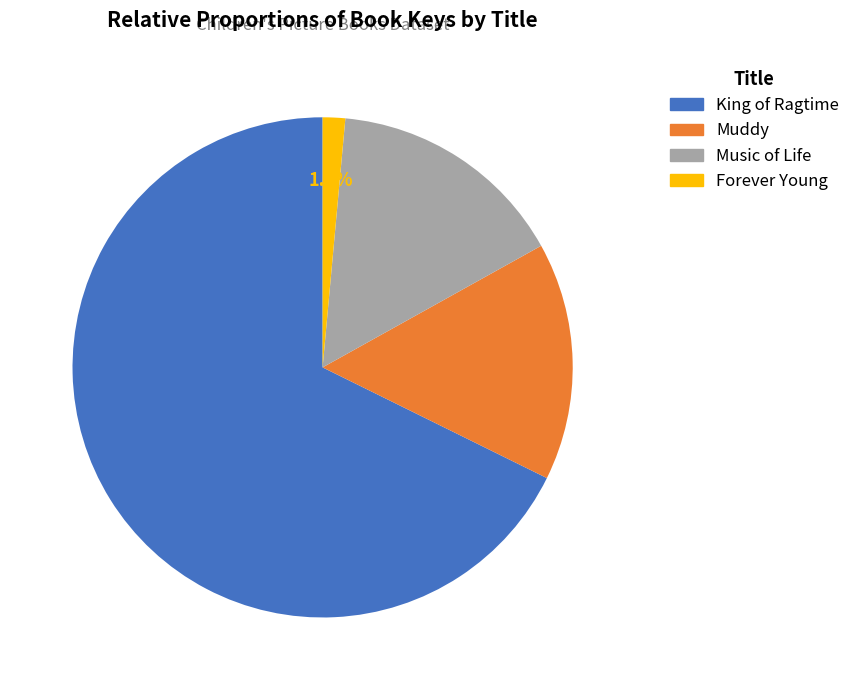

Approximately how many times larger is the value at Muddy compared to King of Ragtime?

0.2